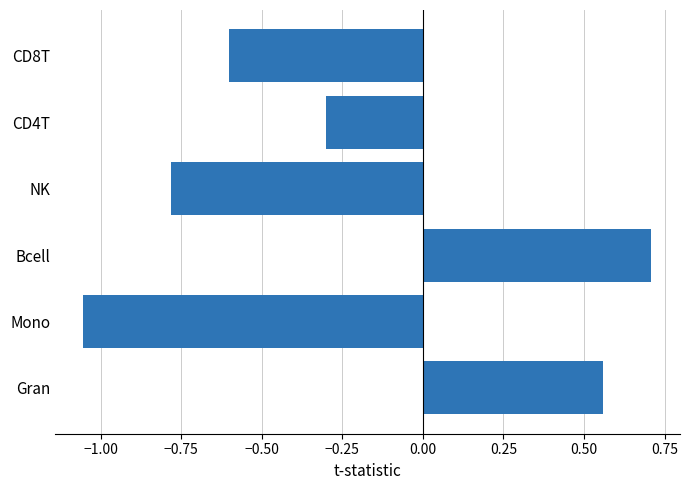

How many values exceed 0?

2